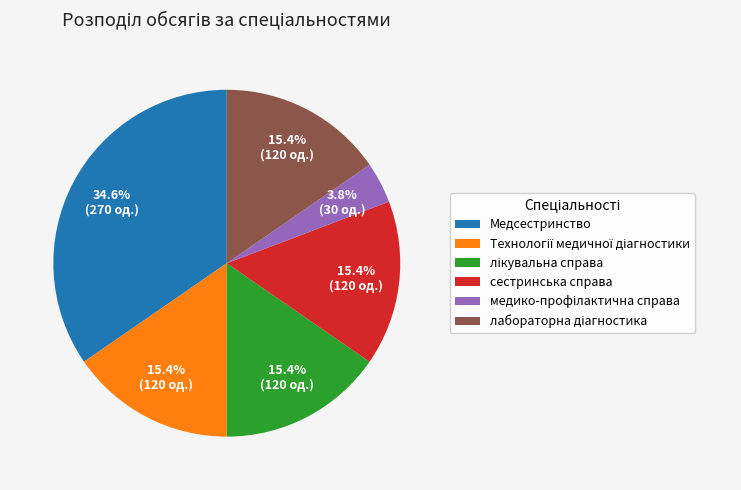

How many segments does this pie chart have?

6